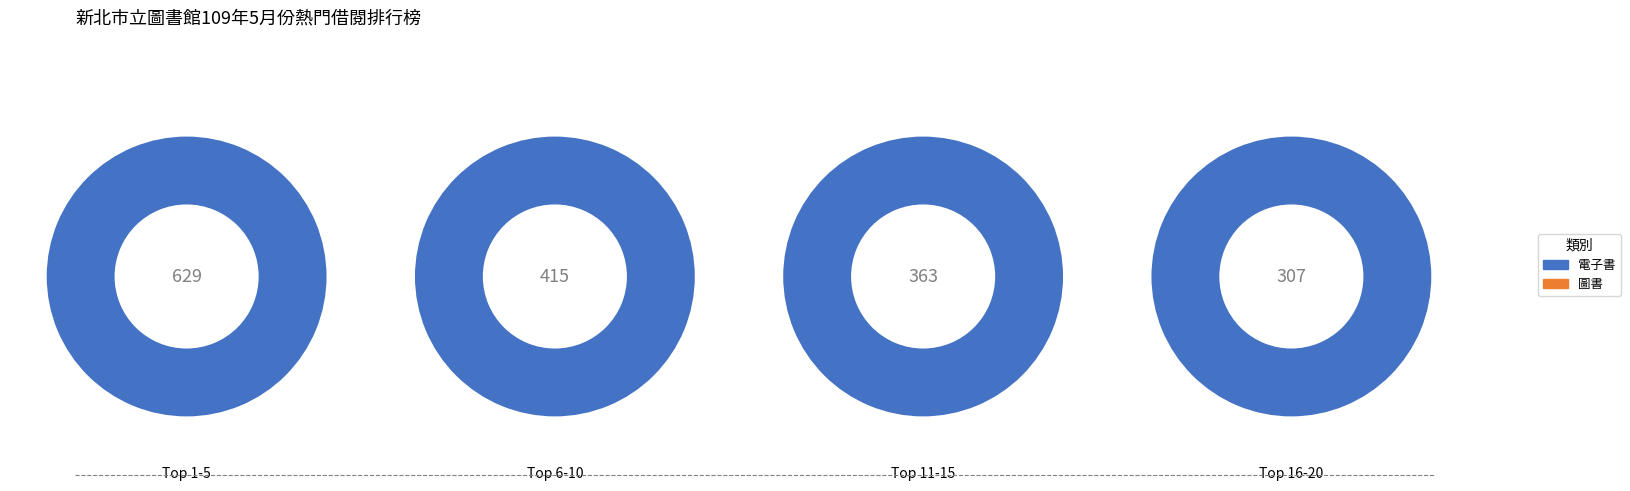

Rank the series by their maximum value, from lowest to highest.

圖書, 電子書